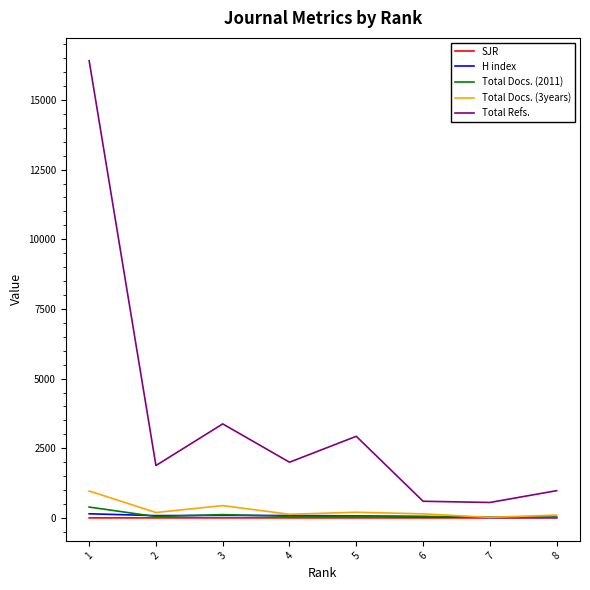

Is the value of Total Docs. (3years) at 3 greater than the value of Total Refs. at 8?

No